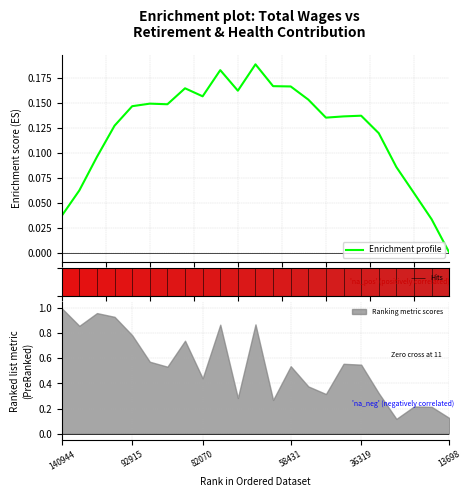

What is the maximum value shown in the chart?

0.2